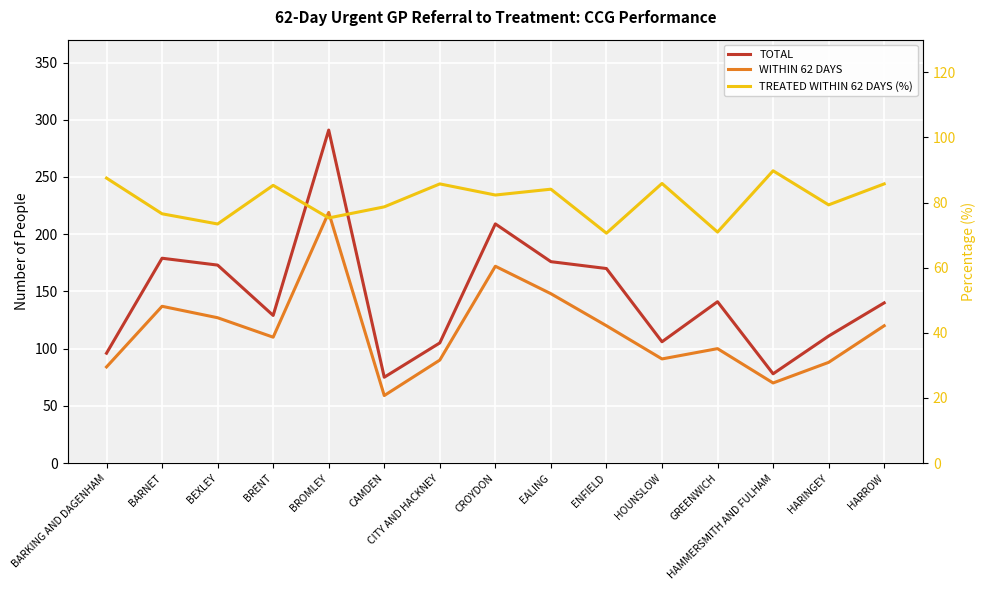

Where does the WITHIN 62 DAYS series first go above 110?

BARNET